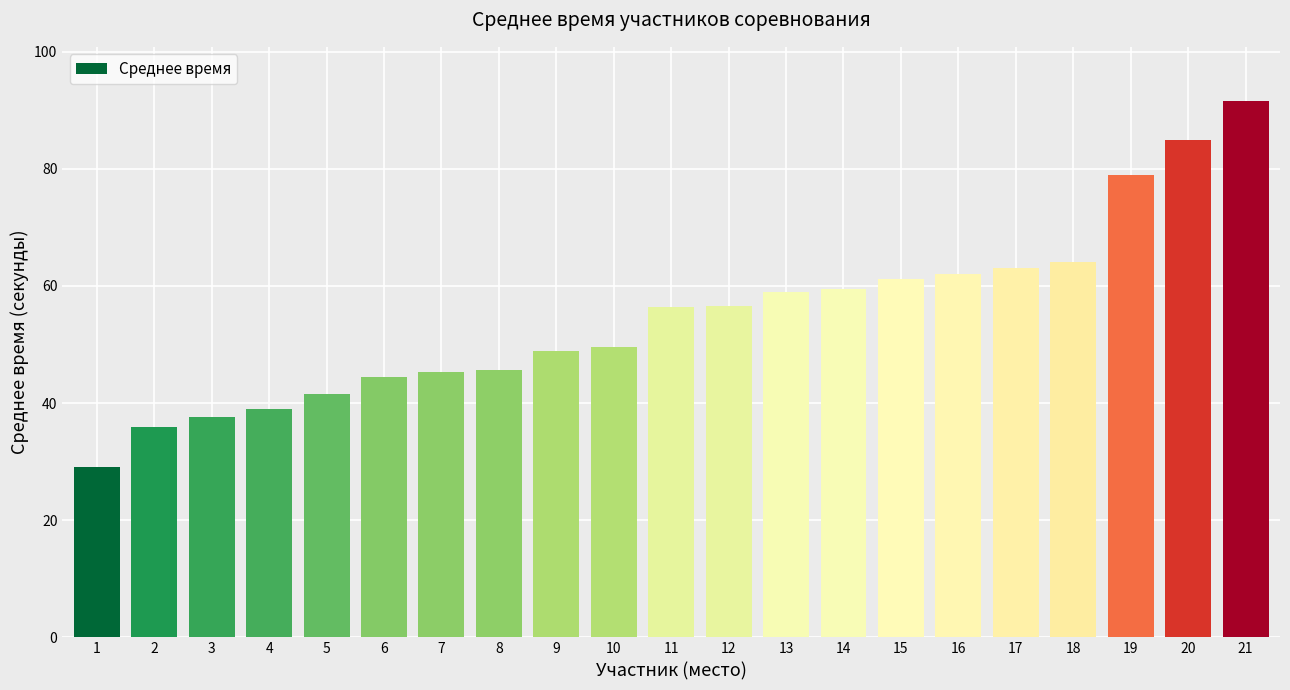

Which category has the highest value across all series?

21